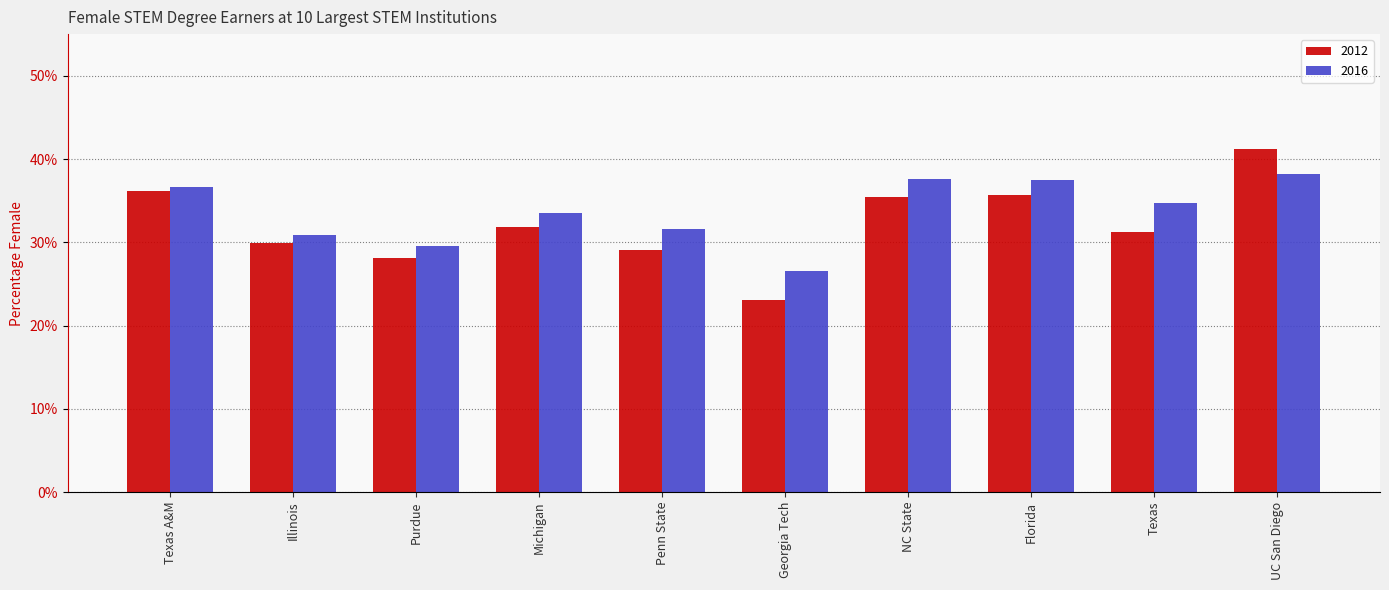

What is the difference between the maximum and minimum values in the 2012 series?

0.2